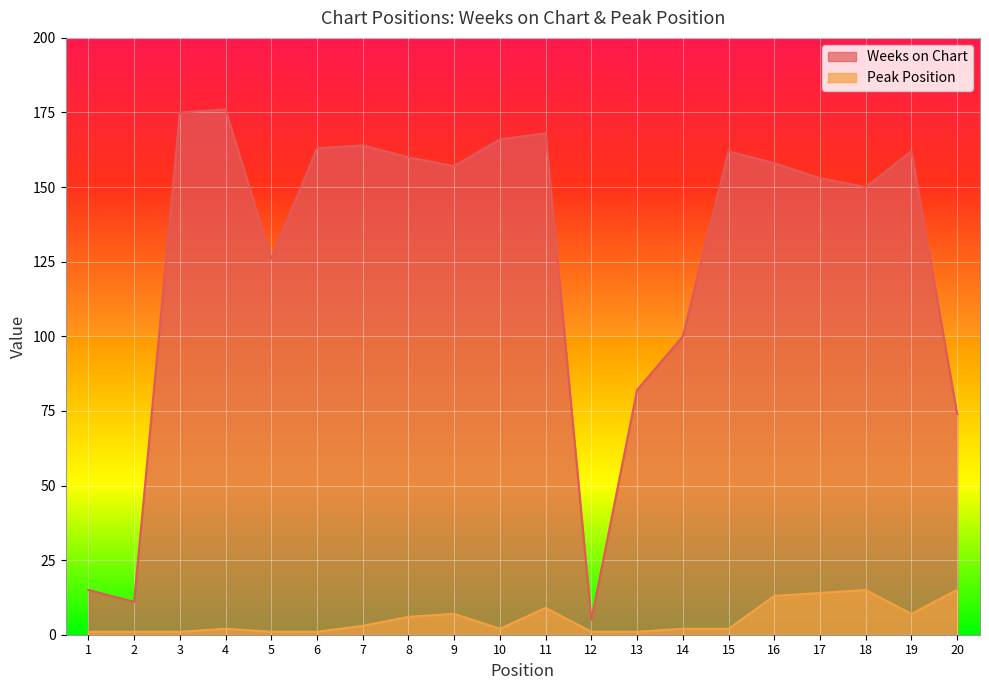

At which label does Peak Position first exceed 2?

7